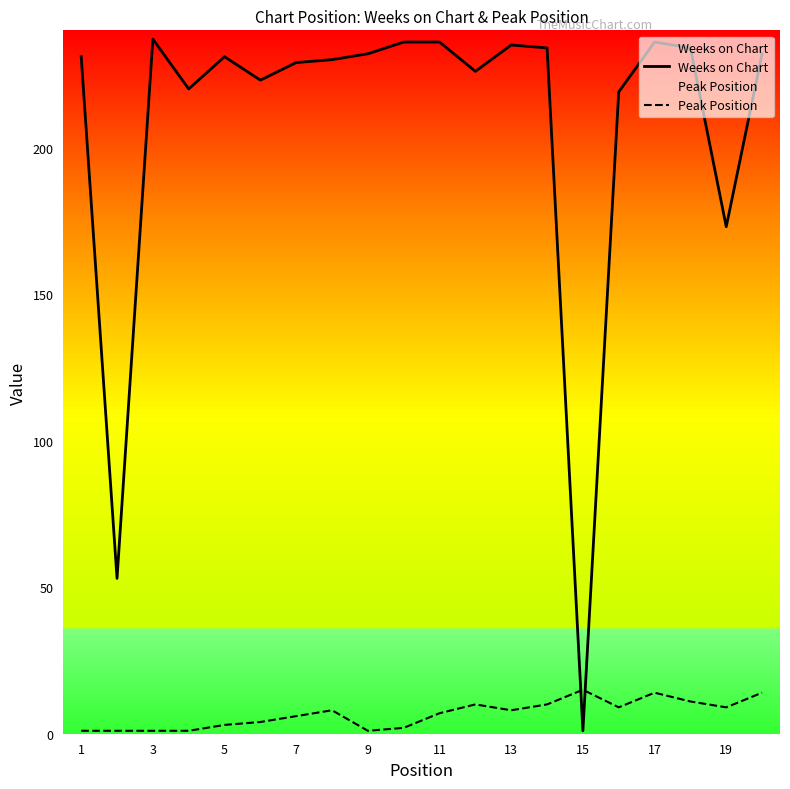

Reading left to right, extract all data points from this chart.

Weeks on Chart: 231	53	237	220	231	223	229	230	232	236	236	226	235	234	1	219	236	234	173	232
Peak Position: 1	1	1	1	3	4	6	8	1	2	7	10	8	10	15	9	14	11	9	14